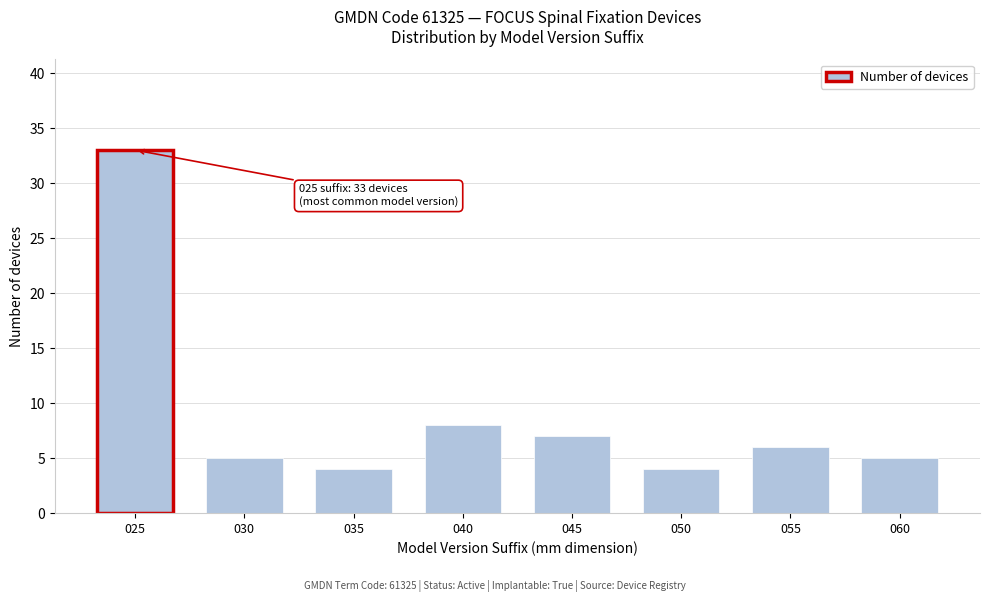

Reading left to right, transcribe all the data shown in this chart.

33	5	4	8	7	4	6	5